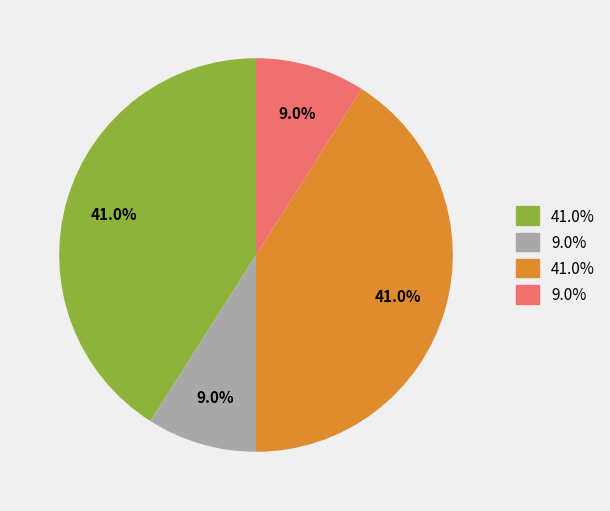

Is there any slice that represents more than half of the pie?

No